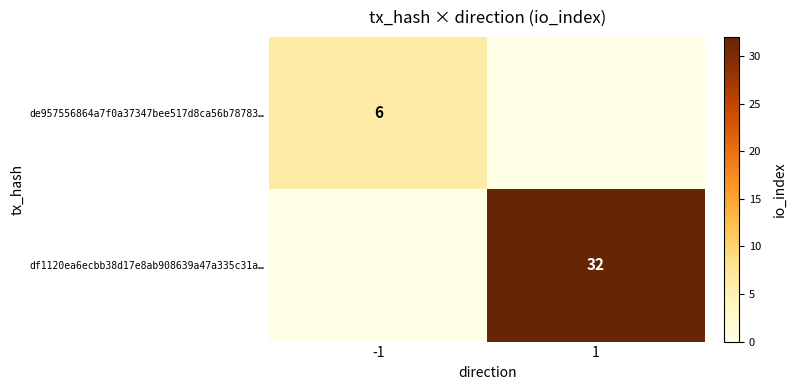

The value of de957556864a7f0a37347bee517d8ca56b78783… at -1 is 2. True or false?

False